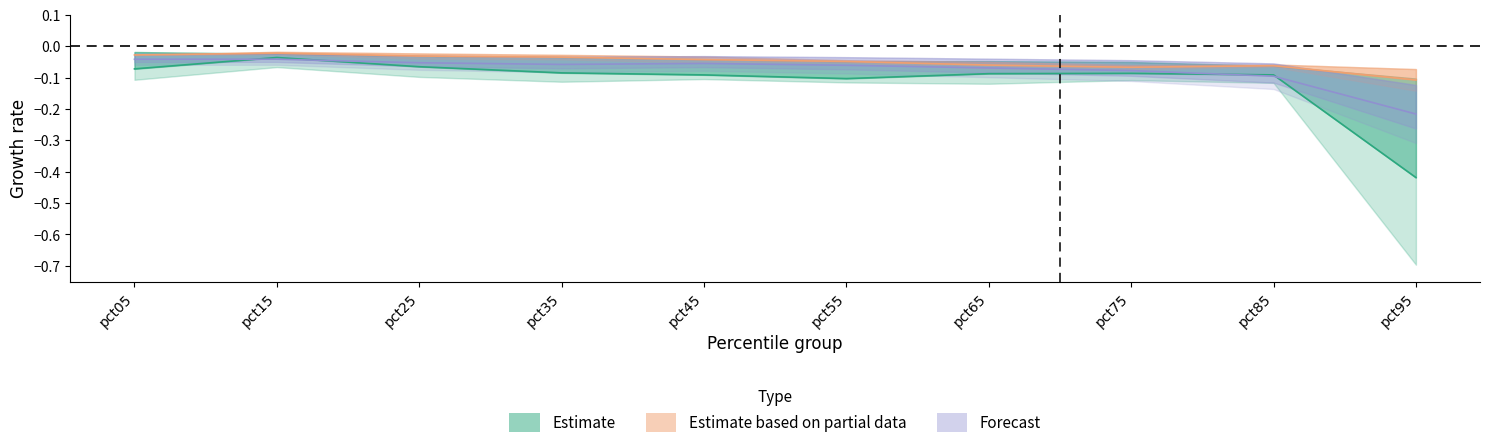

How many interior local valleys does the Jan series have?

1